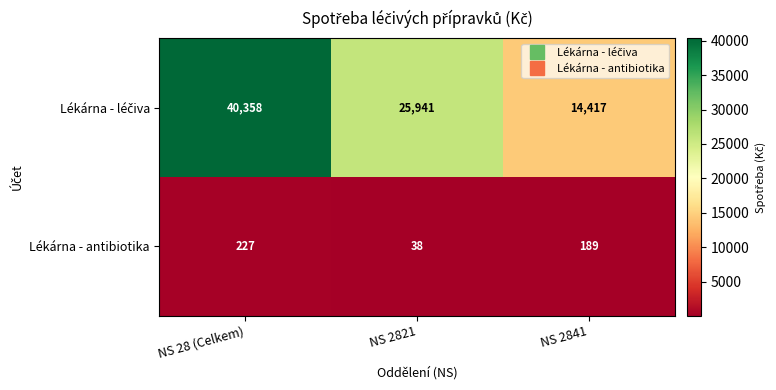

Which category has the highest value across all series?

NS 28 (Celkem)